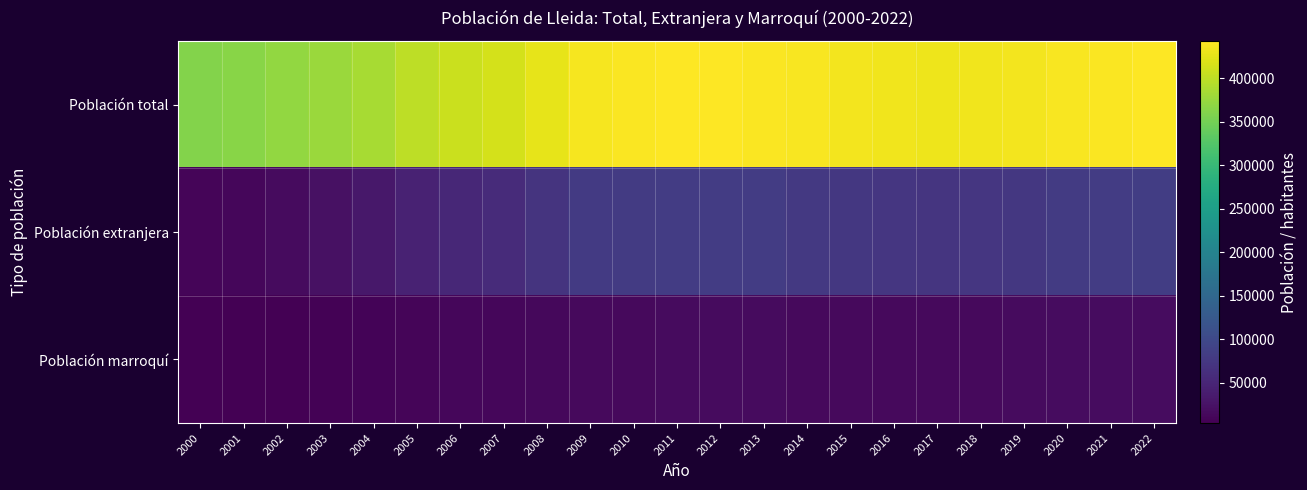

Count the number of categories in the chart.

23